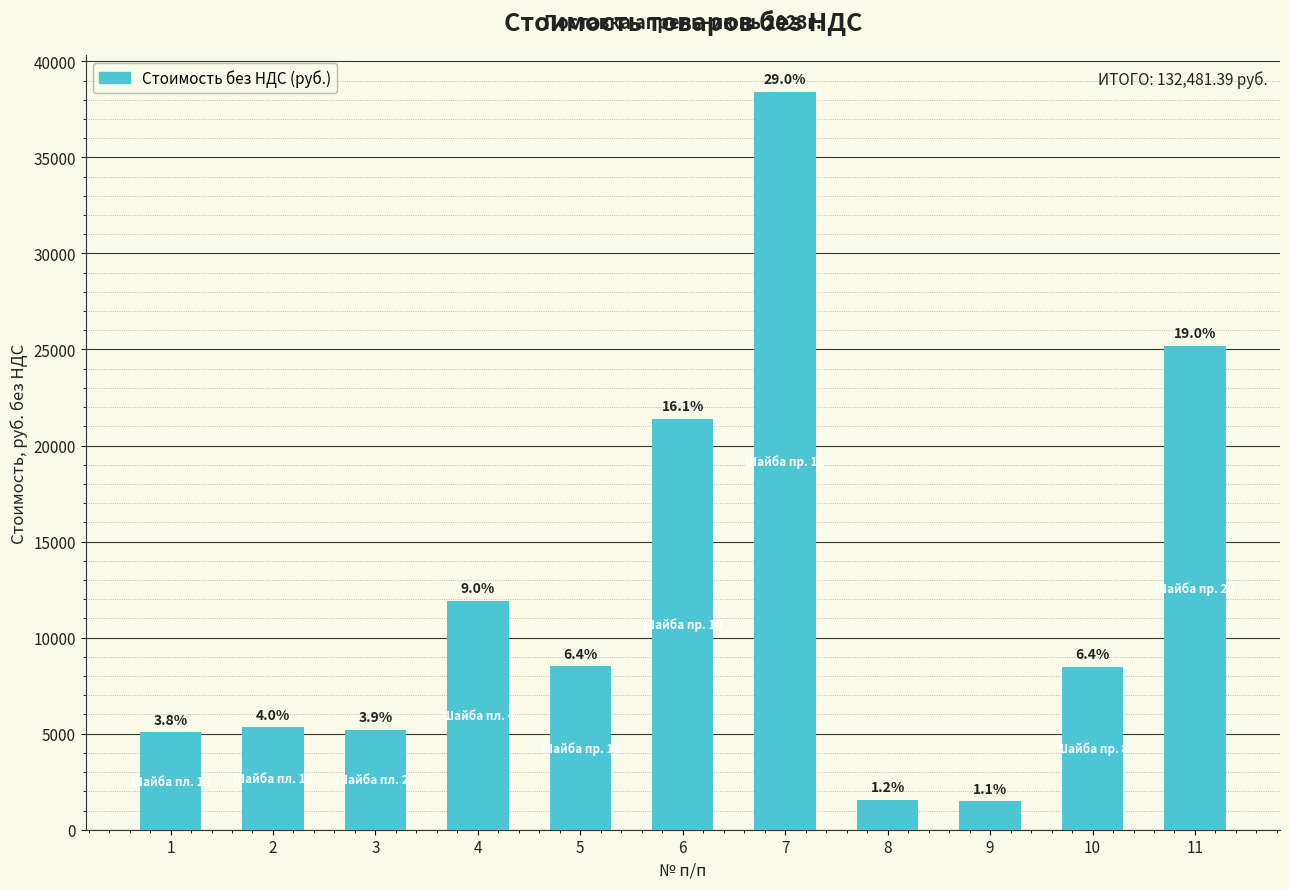

Which has a higher value, 1 or 11?

11